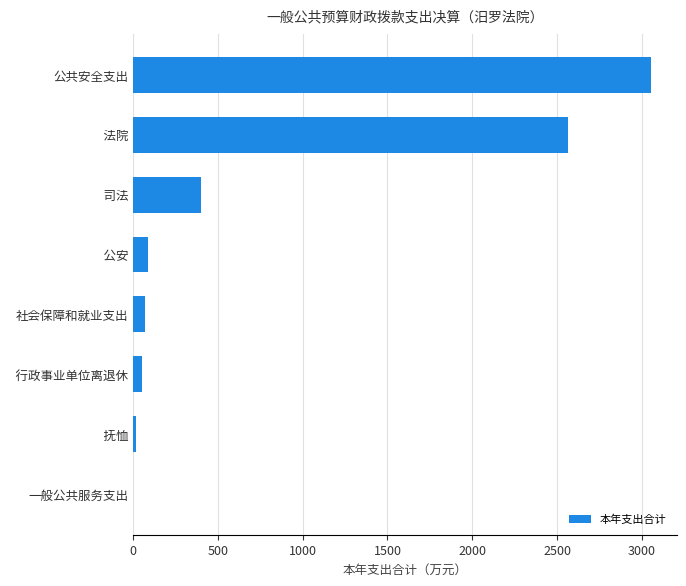

True or false: the data shows 2562.2 at   法院.

True